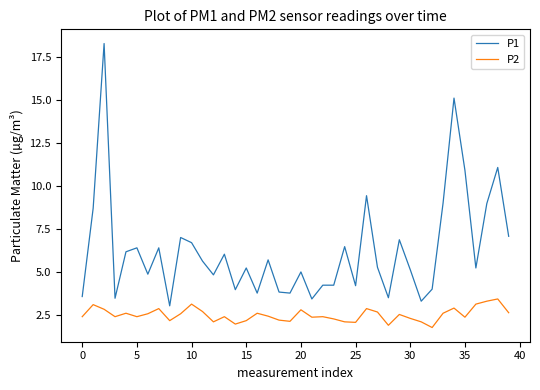

True or false: P1 and P2 cross at least once.

False